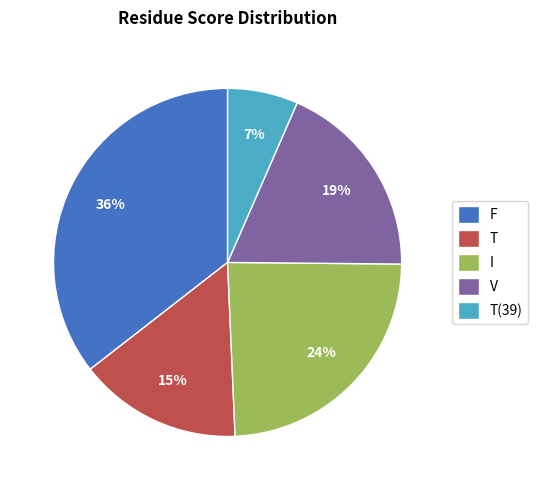

How many slices are in this pie chart?

5